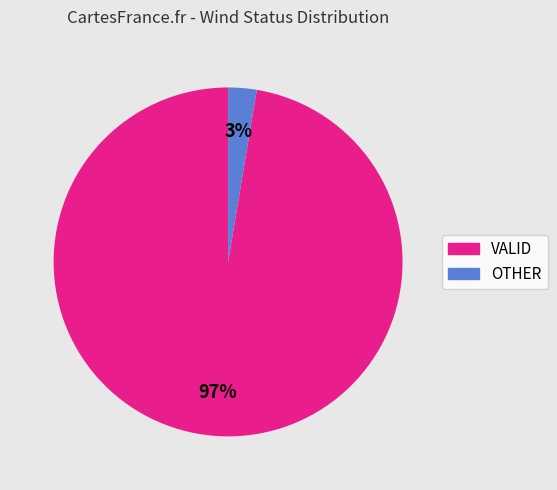

To the nearest percent, what is the average slice percentage?

50%